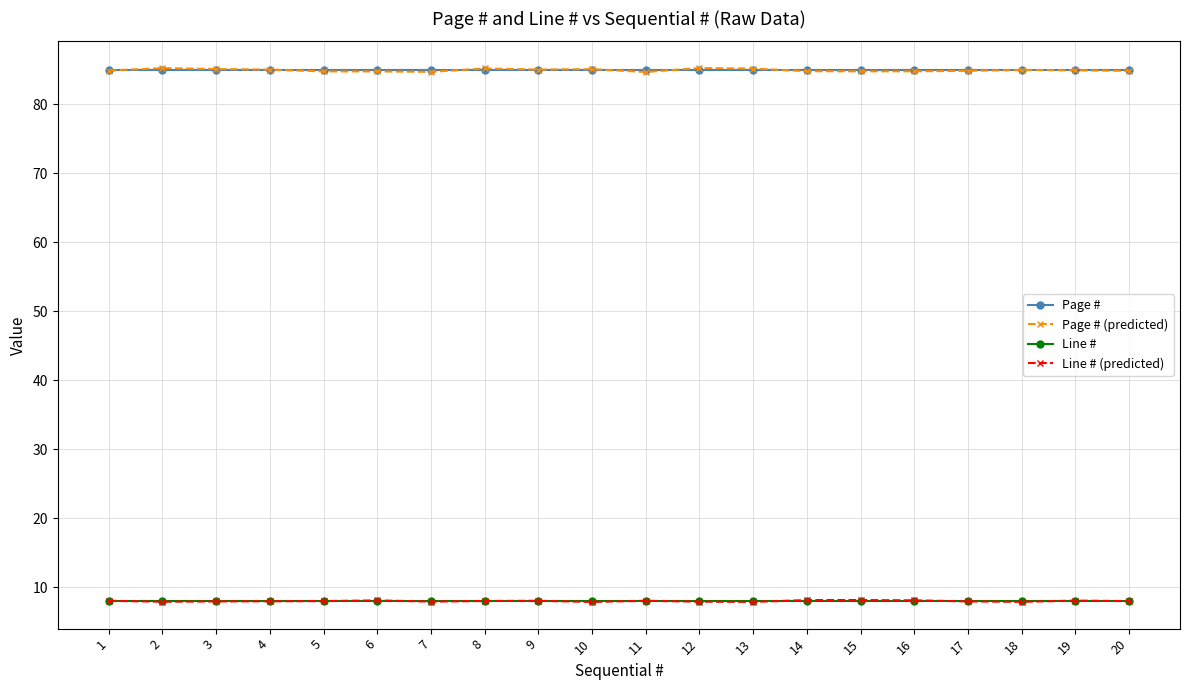

Which series has the widest spread of values?

Page # (predicted)